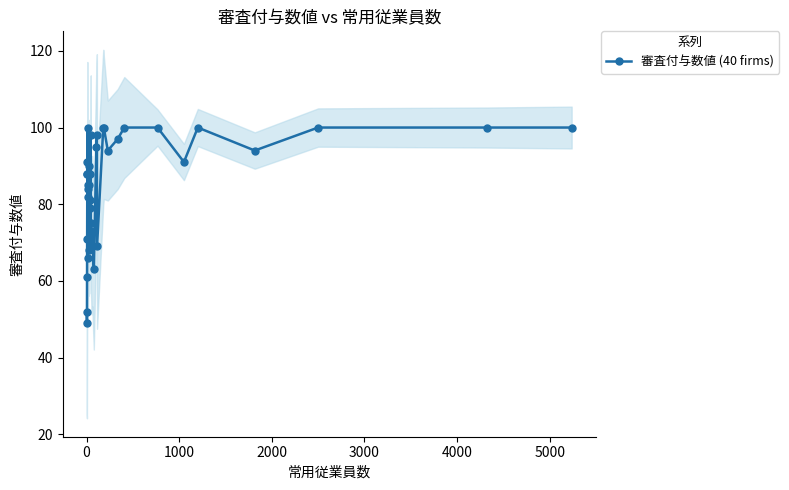

True or false: the data shows 27 at 2000.

False